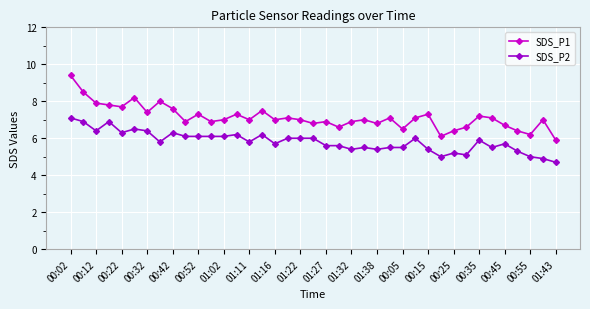

How many distinct data groups are displayed?

2